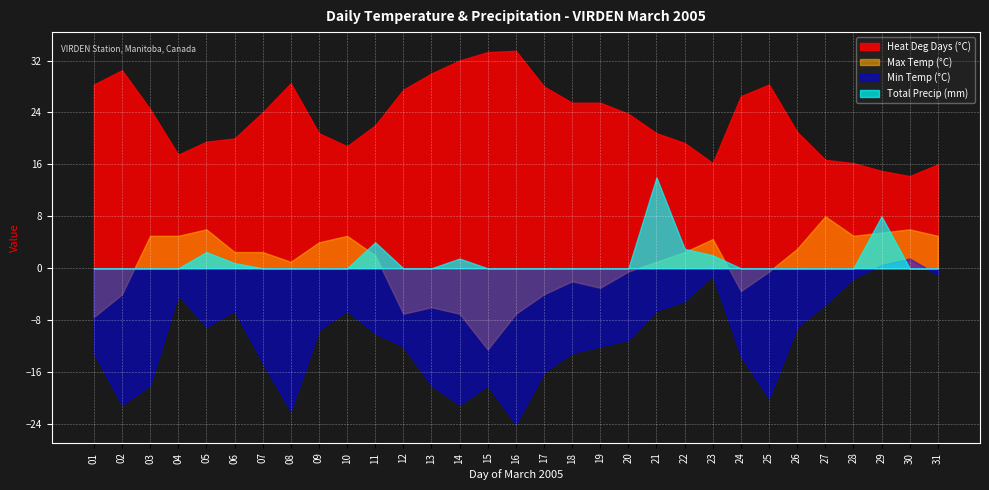

How many values in the Max Temp (°C) series exceed 2?

15